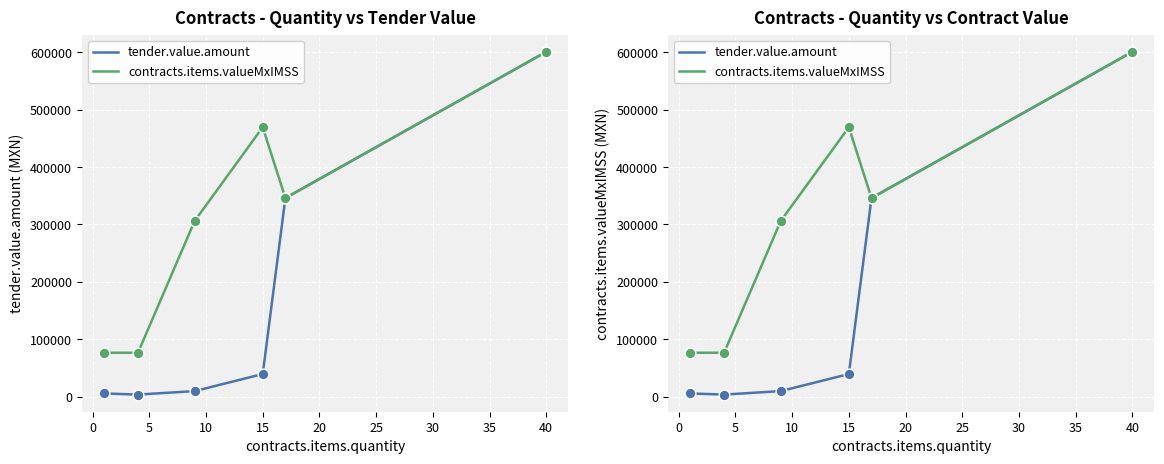

What are all the series names shown in the legend?

tender.value.amount, contracts.items.valueMxIMSS